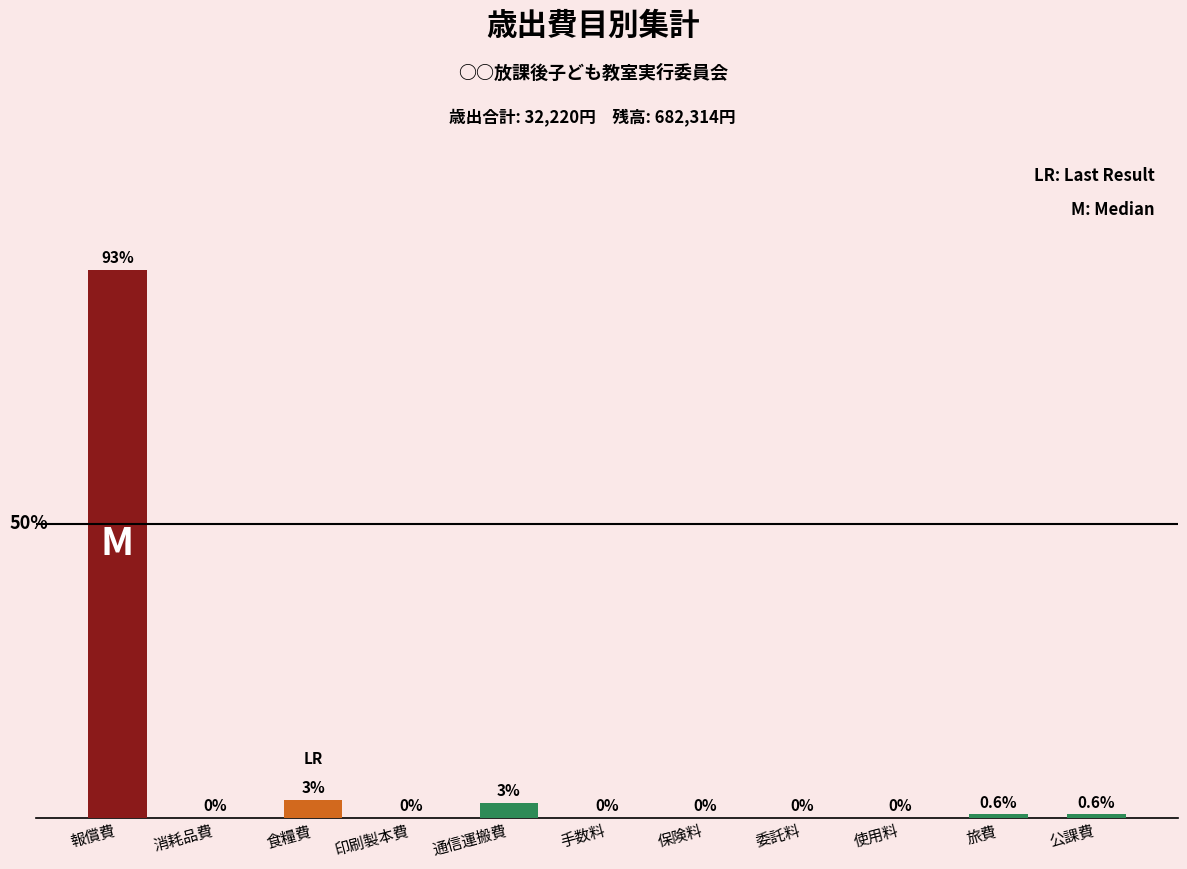

Which has a higher value, 手数料 or 報償費?

報償費